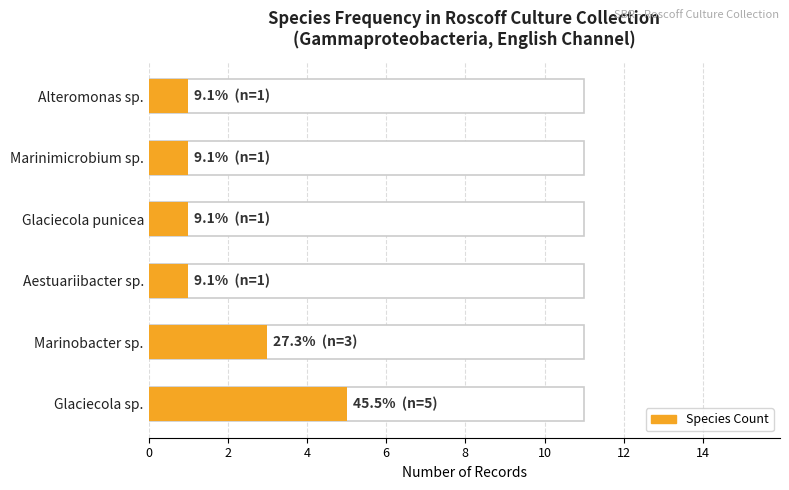

Reading right to left, transcribe all the data shown in this chart.

1	1	1	1	3	5